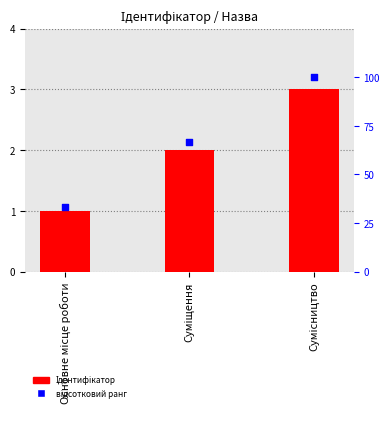

What is the total value across all series at Сумісництво?

103.0